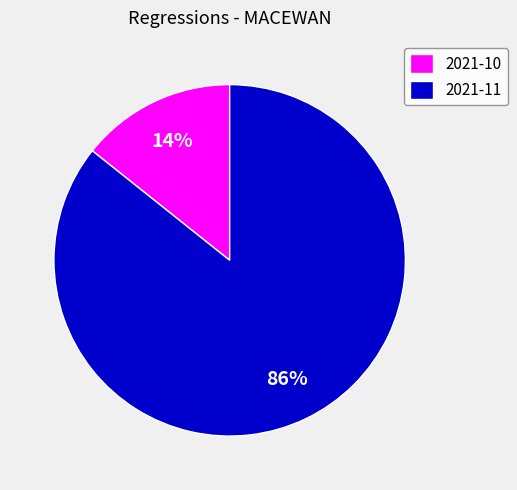

Between 2021-10 and 2021-11, which is larger?

2021-11